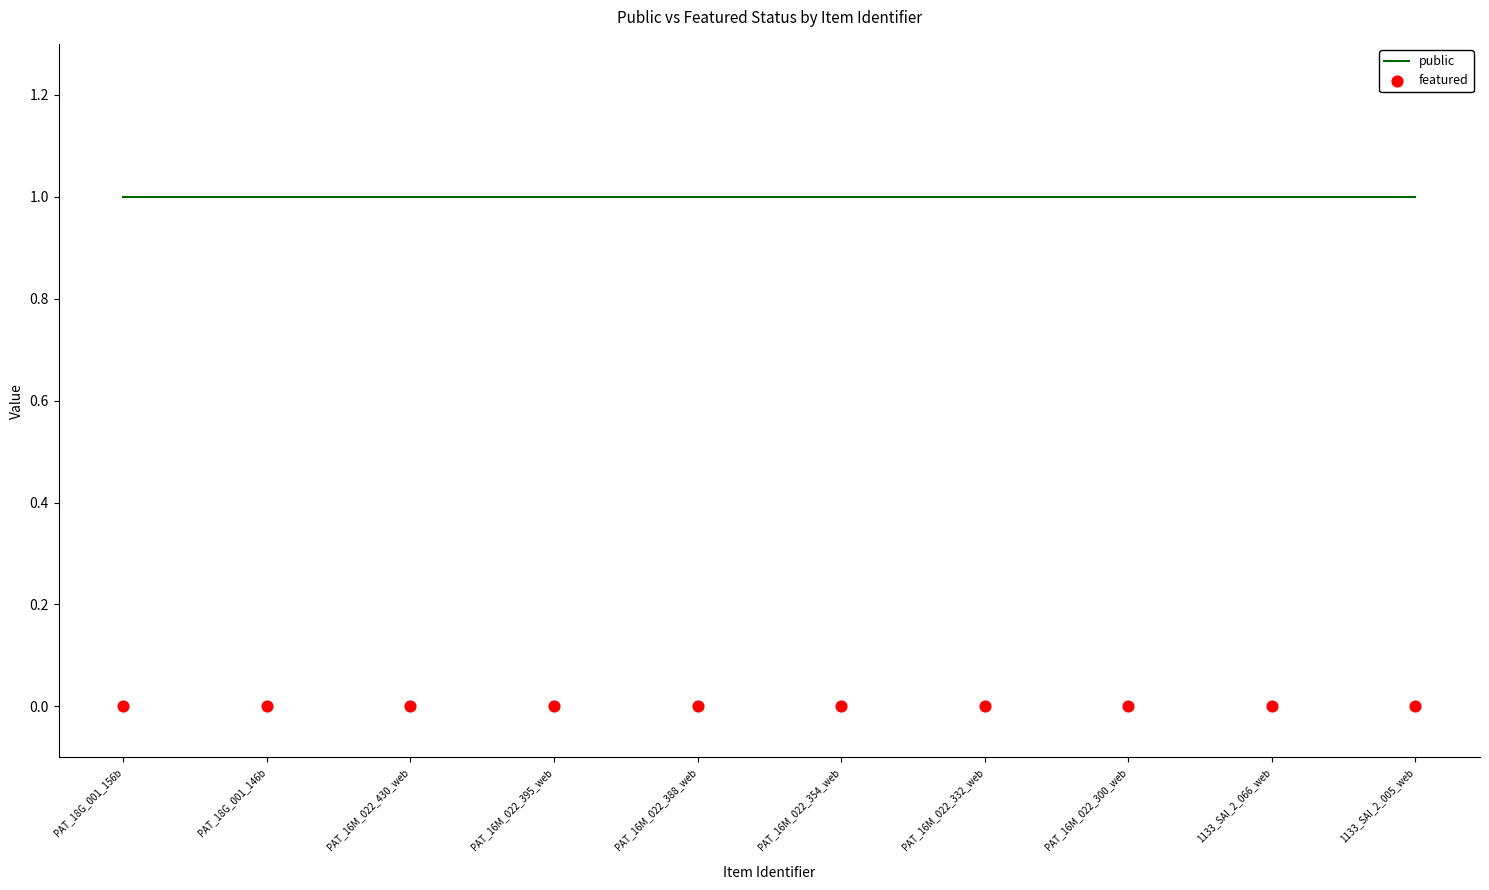

Which series contains the lowest Y value?

featured